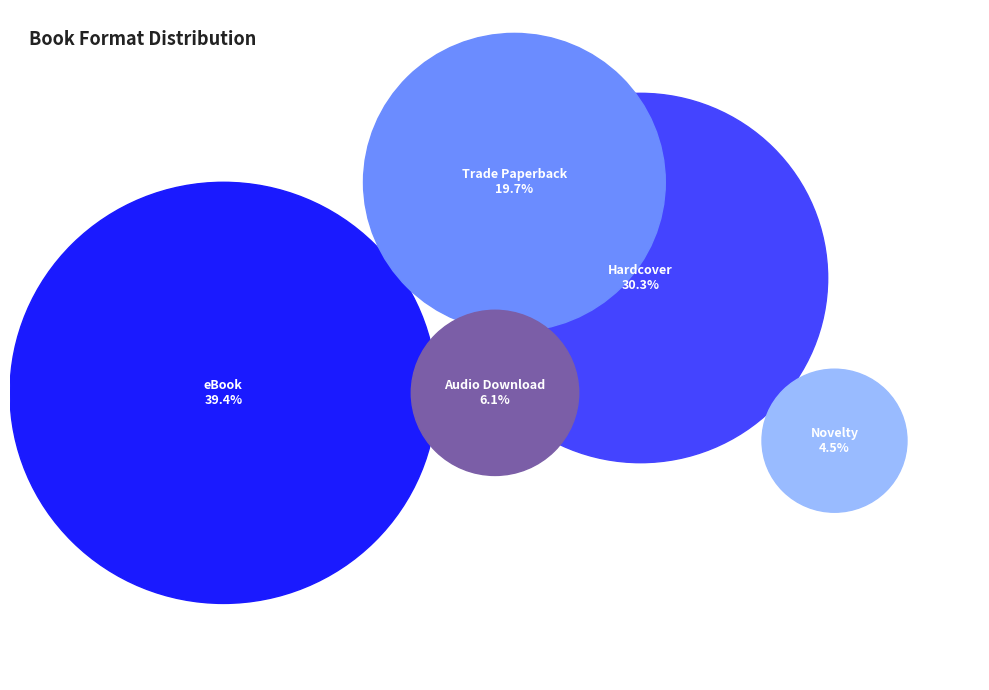

Is the sum of Novelty and Hardcover greater than half?

No